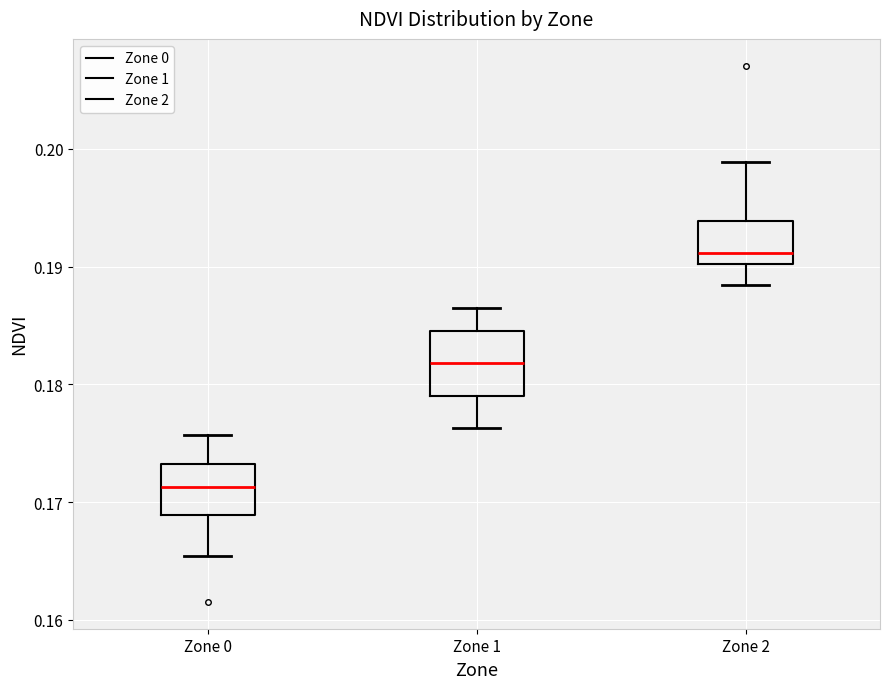

Reading left to right, read every box against the y-axis: the position of its median line, the range the box covers, and the ends of its whiskers. The values are not printed on the chart, so give them approximately, as read against the axis.

Zone 0: median 0.171, box 0.169 to 0.173, whiskers 0.165 to 0.176
Zone 1: median 0.182, box 0.179 to 0.184, whiskers 0.176 to 0.187
Zone 2: median 0.191, box 0.190 to 0.194, whiskers 0.188 to 0.199